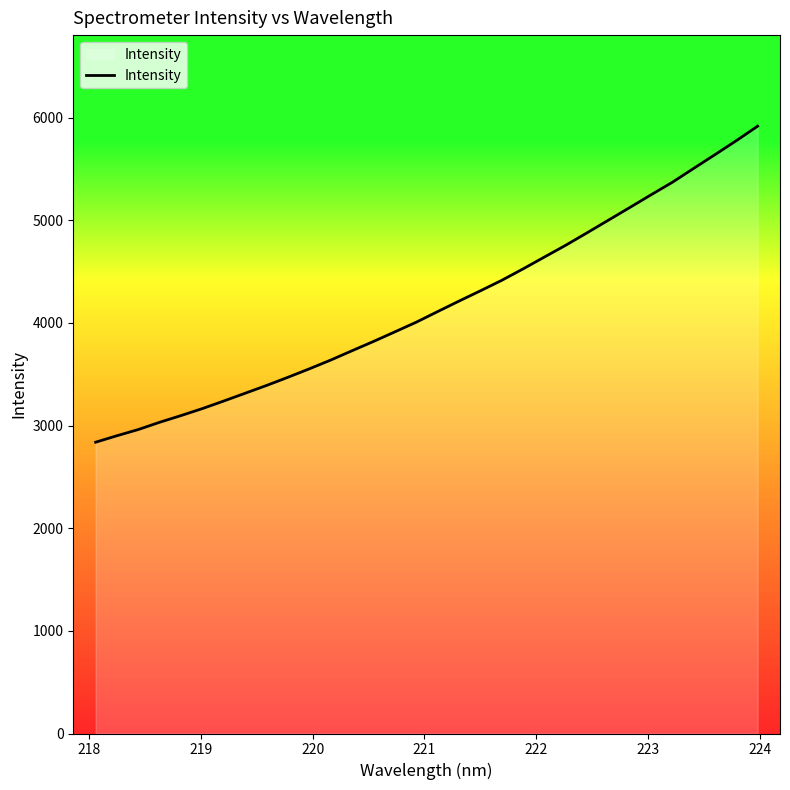

Does the chart have visible grid lines?

No